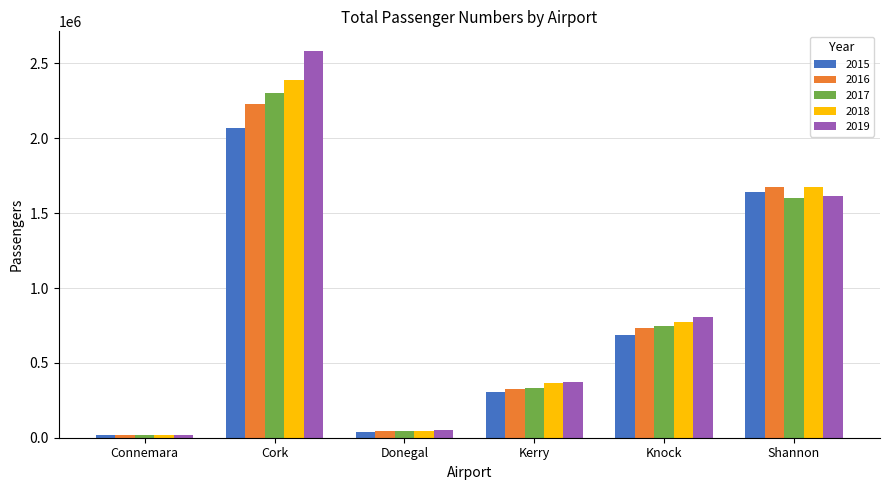

Is the value of 2015 at Kerry greater than the value of 2016 at Knock?

No